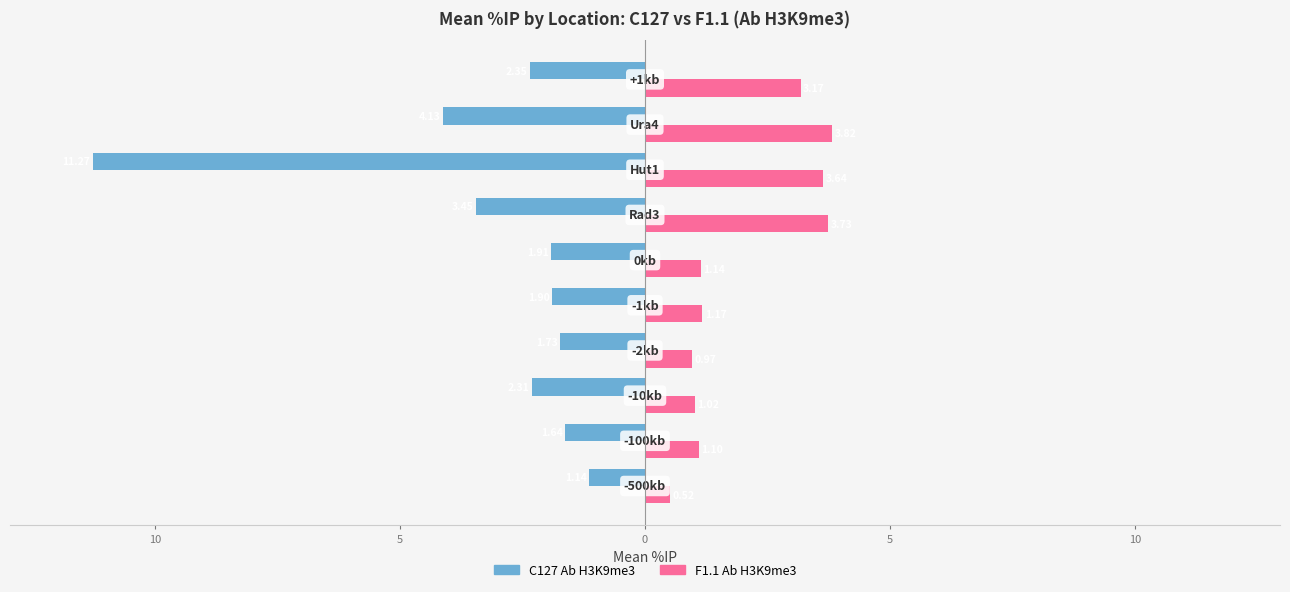

What are all the series names shown in the legend?

C127 Ab H3K9me3, F1.1 Ab H3K9me3